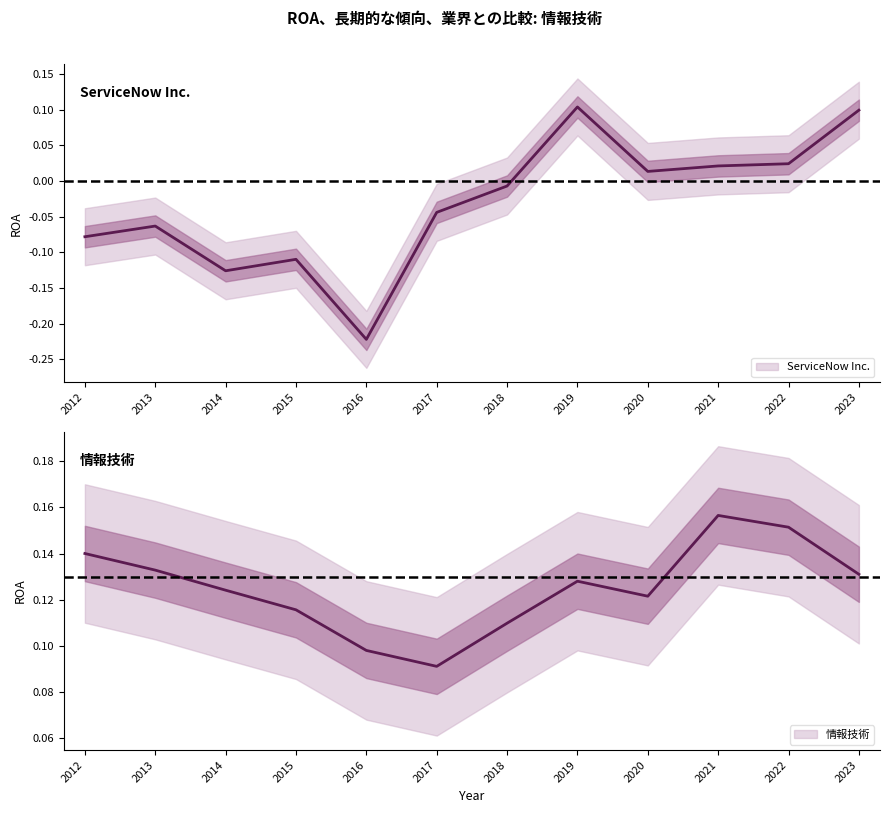

Reading left to right, extract all data points from this chart.

ServiceNow Inc.: 2012=-0.1	2013=-0.1	2014=-0.1	2015=-0.1	2016=-0.2	2017=-0.0	2018=-0.0	2019=0.1	2020=0.0	2021=0.0	2022=0.0	2023=0.1
情報技術: 2012=0.1	2013=0.1	2014=0.1	2015=0.1	2016=0.1	2017=0.1	2018=0.1	2019=0.1	2020=0.1	2021=0.2	2022=0.2	2023=0.1